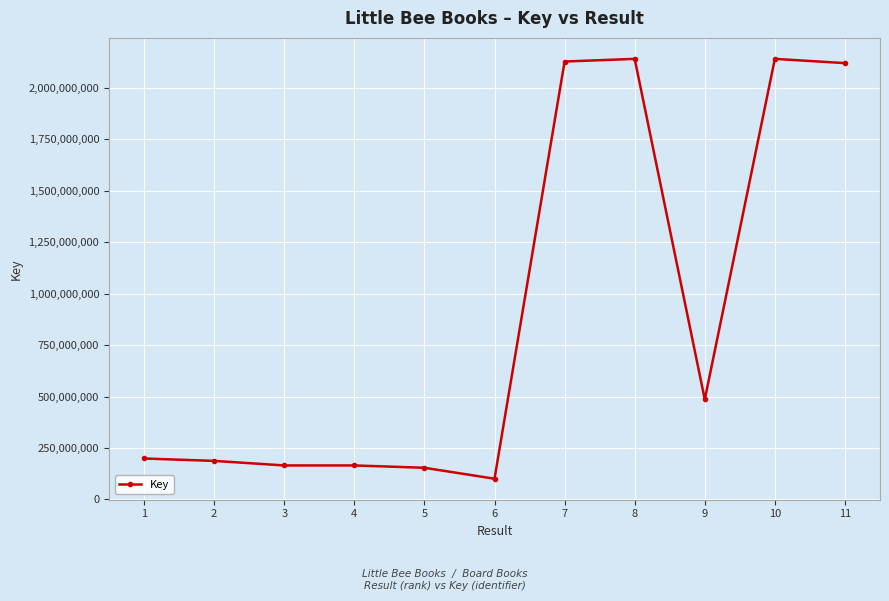

What is the maximum value shown in the chart?

2140933881